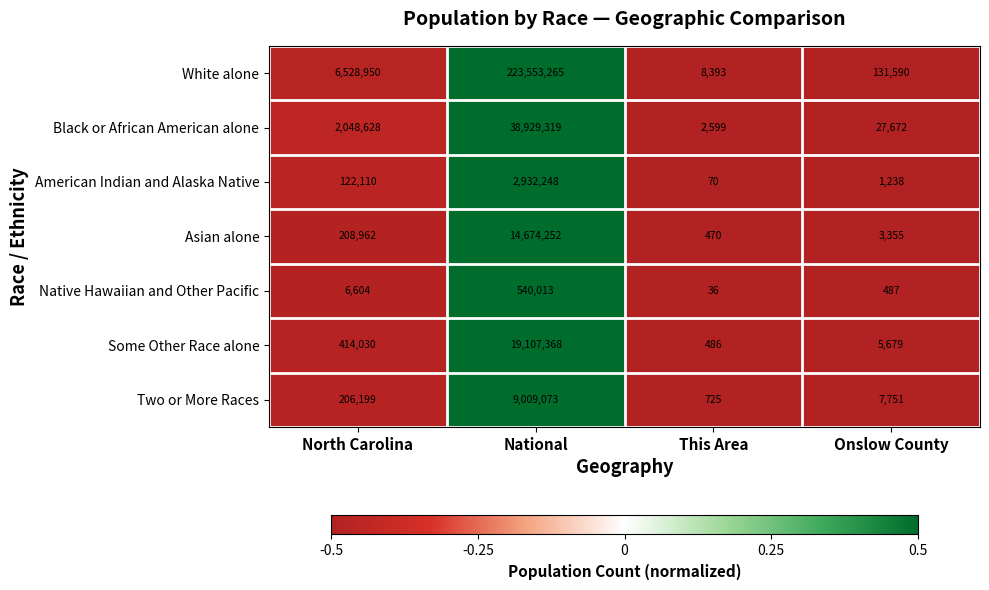

At which label does Asian alone reach its peak?

National